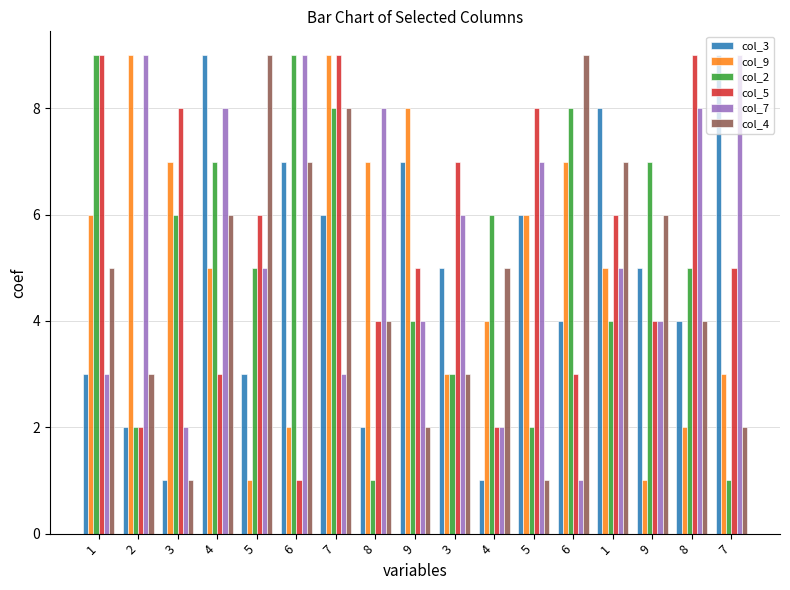

What is the total value across all series at 9?

30